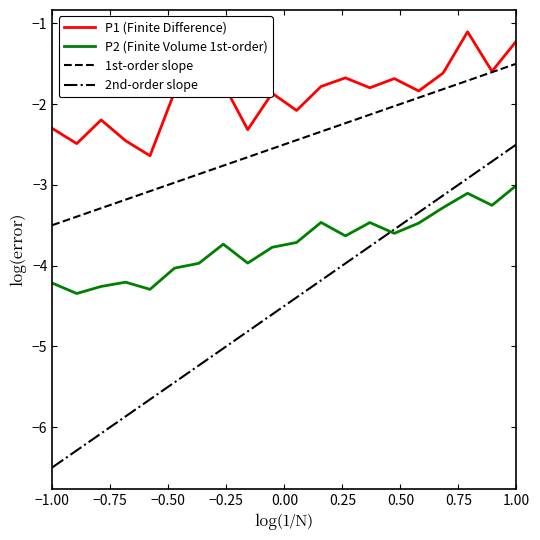

Which series has the largest range (max minus min)?

2nd-order slope